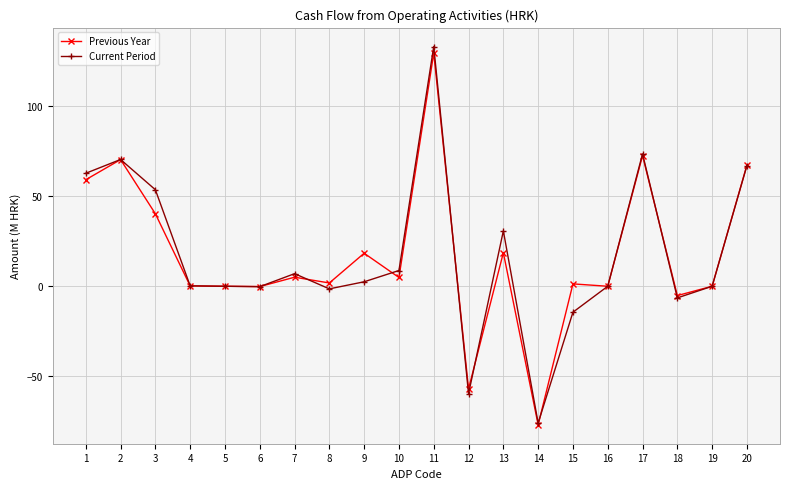

Is it true that Current Period equals -76.0 at 14?

True